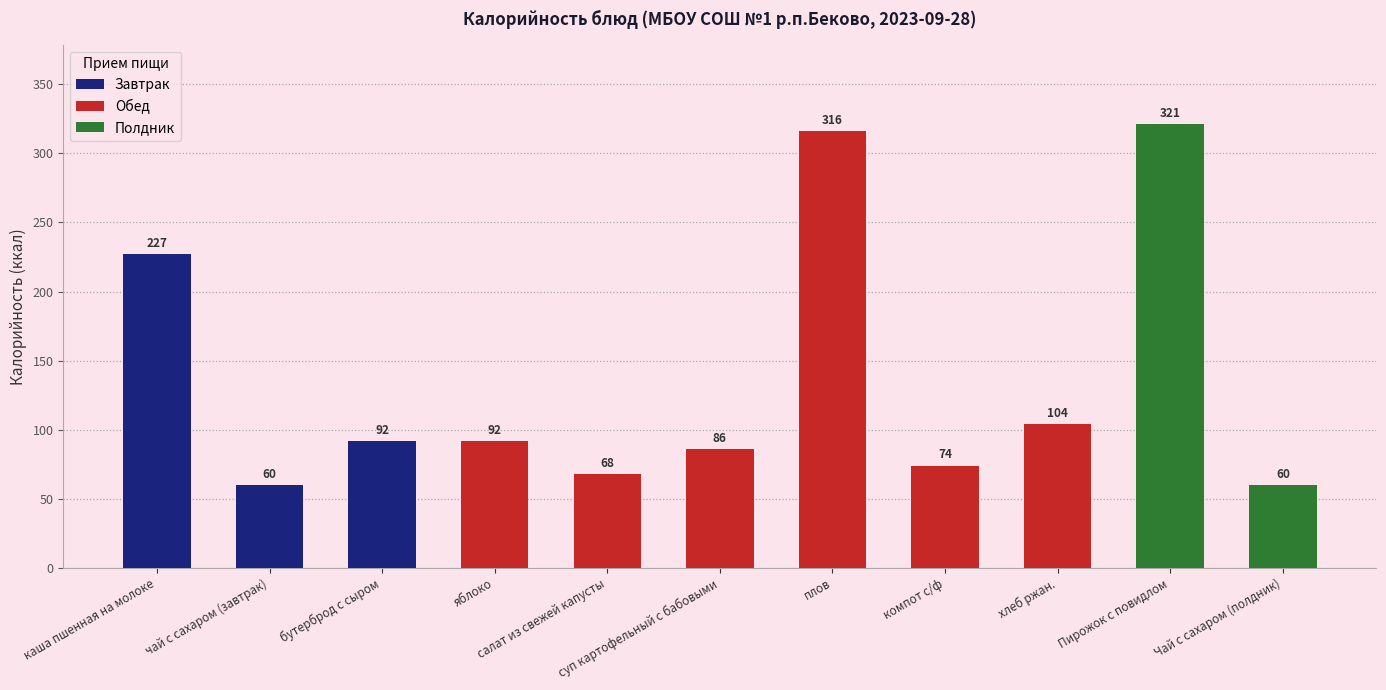

What is the change in value from чай с сахаром (завтрак) to компот с/ф?

+14